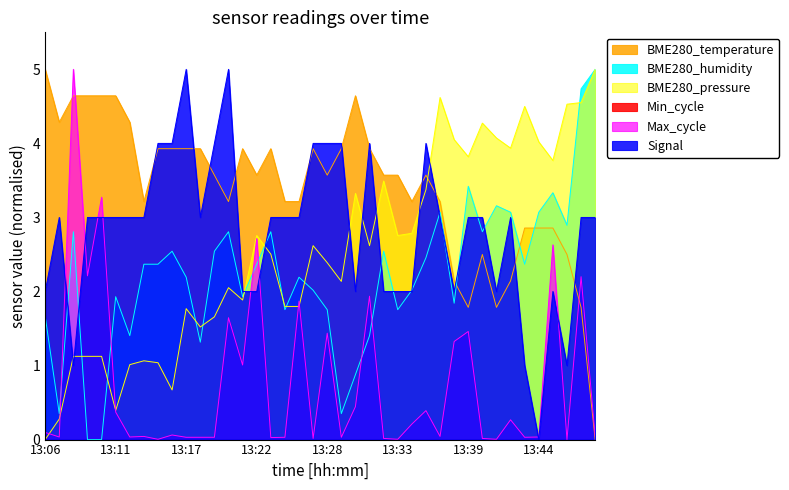

Read the BME280_temperature value at 13:30.

4.6